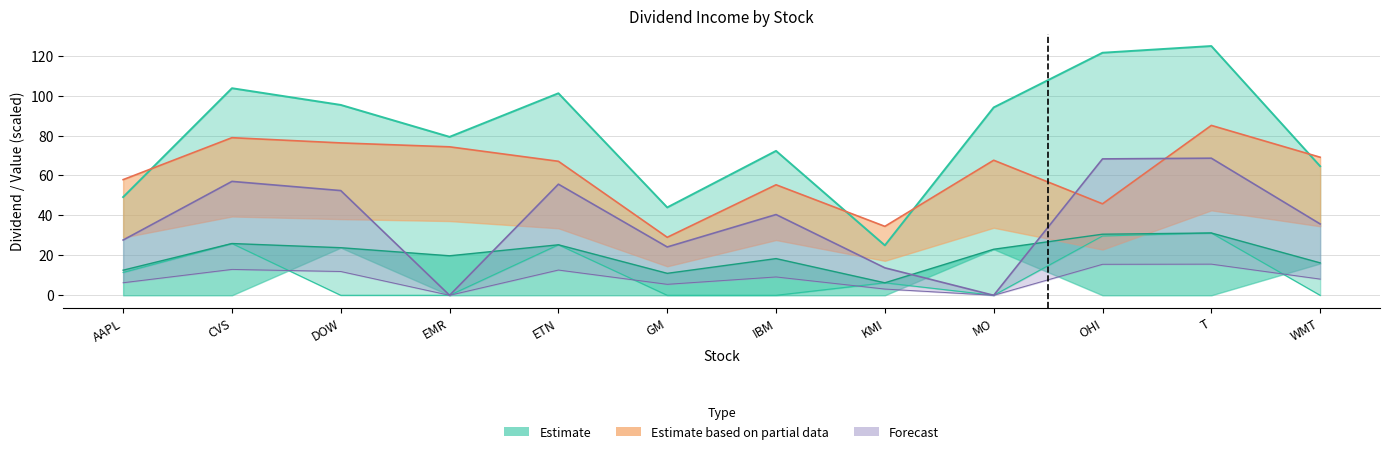

List the labels in order of Nov (P) value, smallest first.

EMR, MO, KMI, GM, AAPL, WMT, IBM, DOW, ETN, CVS, OHI, T